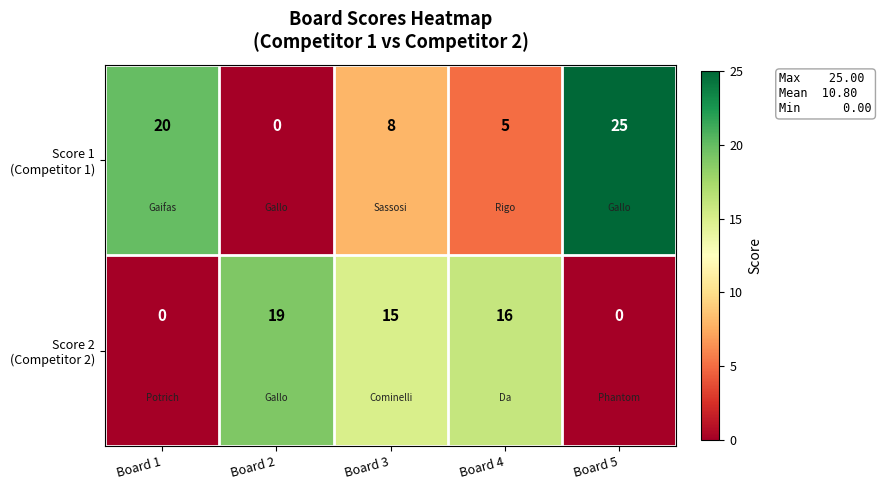

What is the total value across all series at Board 1?

20